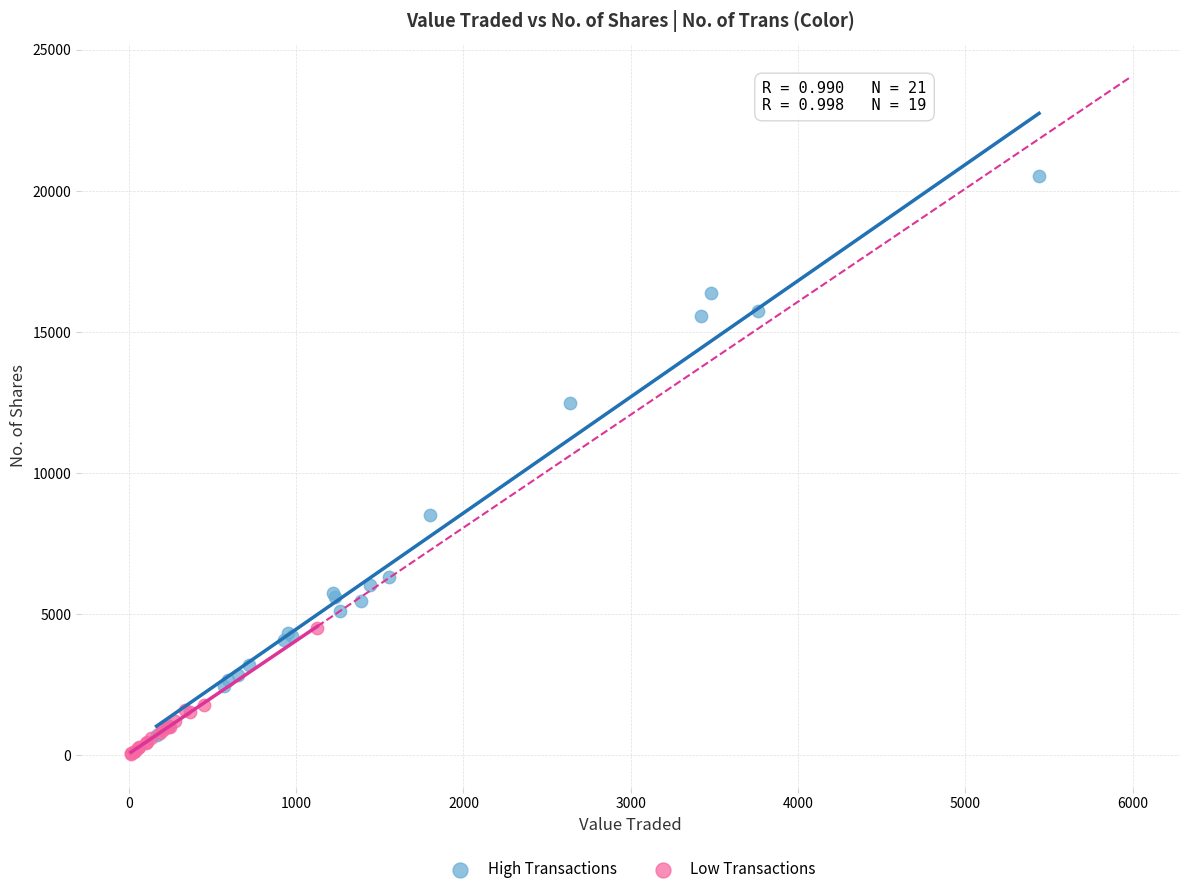

Which series contains the lowest Y value?

Low Transactions